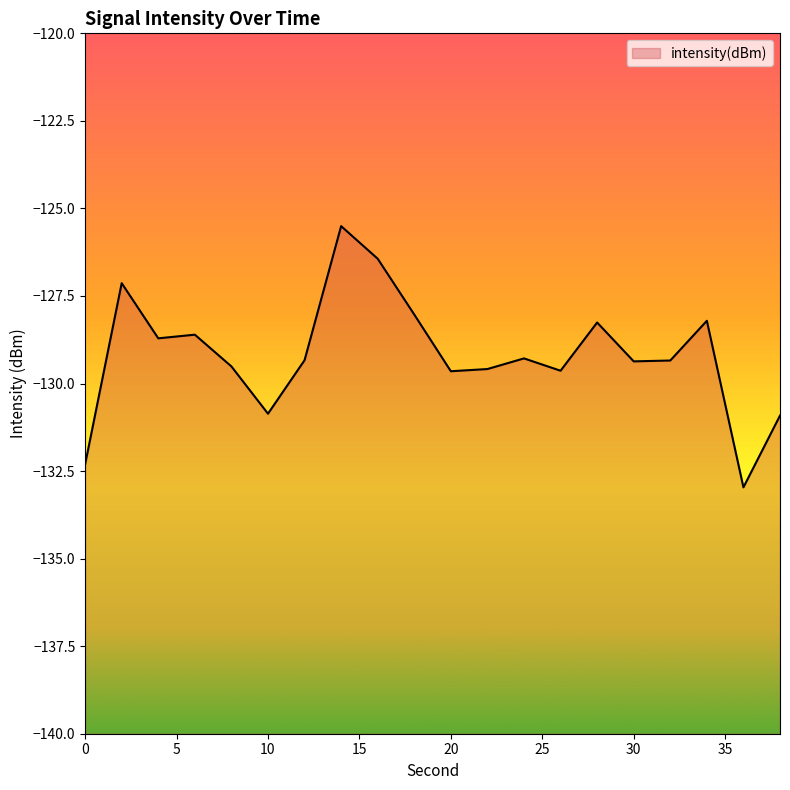

Count the number of data series in this chart.

1